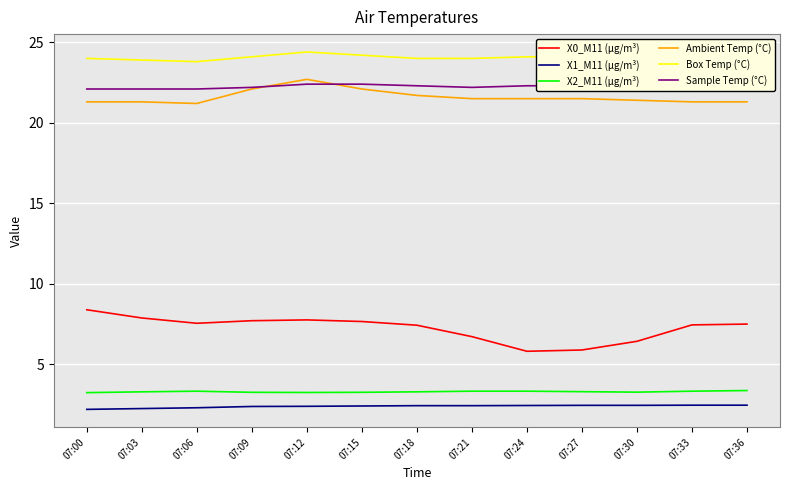

True or false: X2_M11 (μg/m³) has a value of 1.9 at 07:18.

False